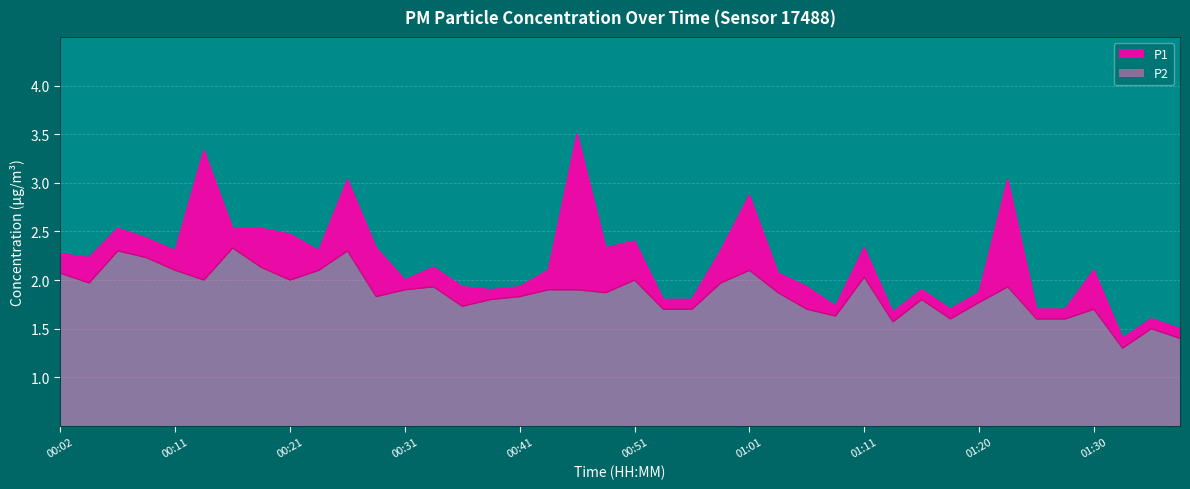

At which label does P1 reach its peak?

00:46